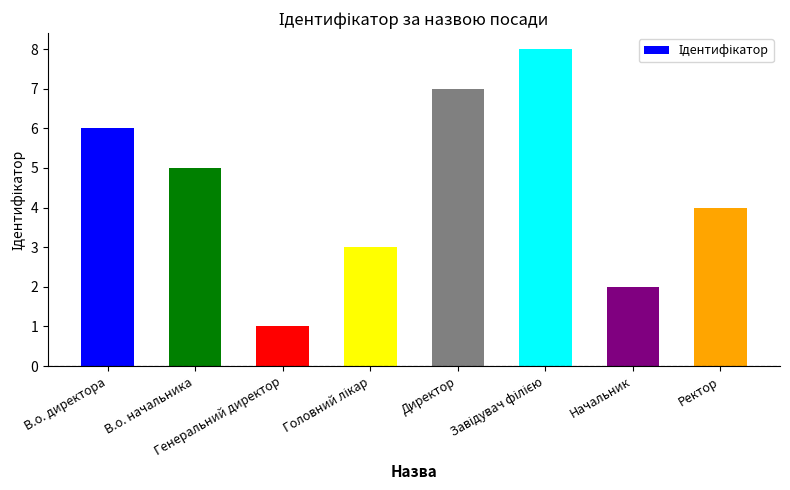

The chart shows a value of 3 at В.о. директора. True or false?

False